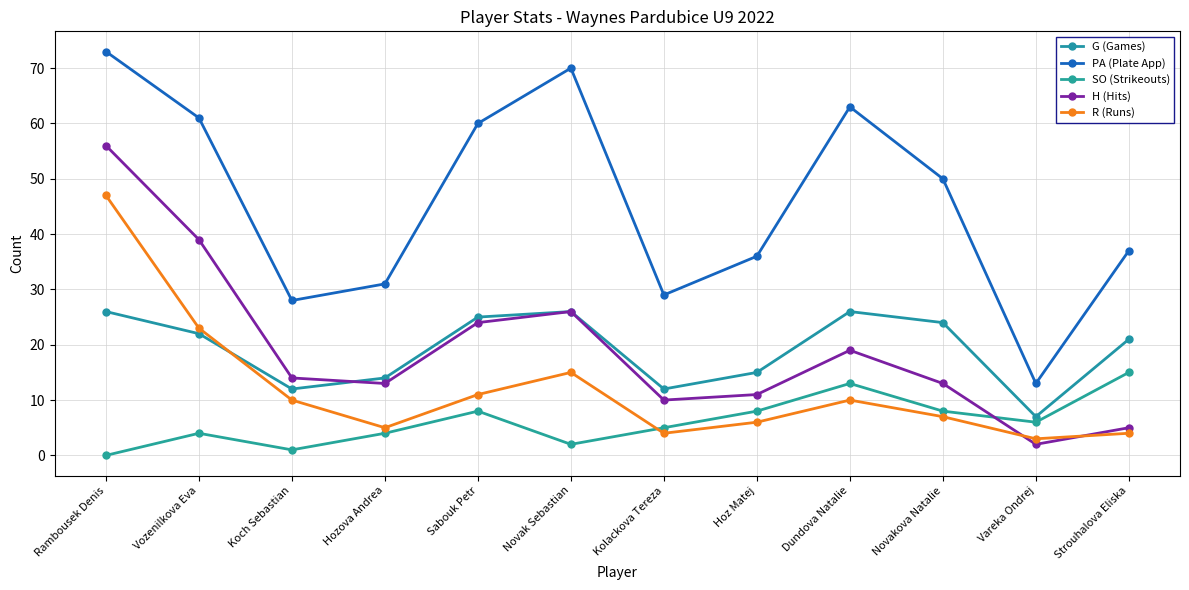

At which label is H (Hits) closest to 29?

Novak Sebastian